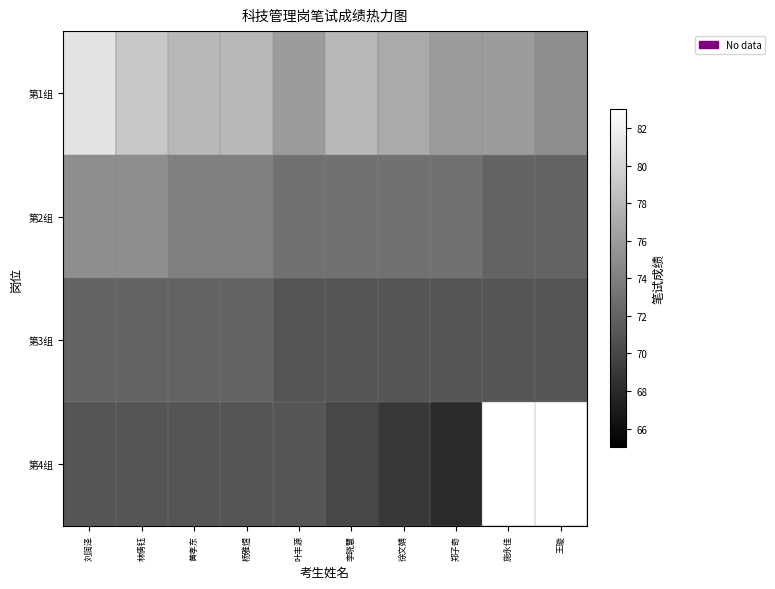

What is the approximate value of 第4组 at 杨雅煜?

71.0